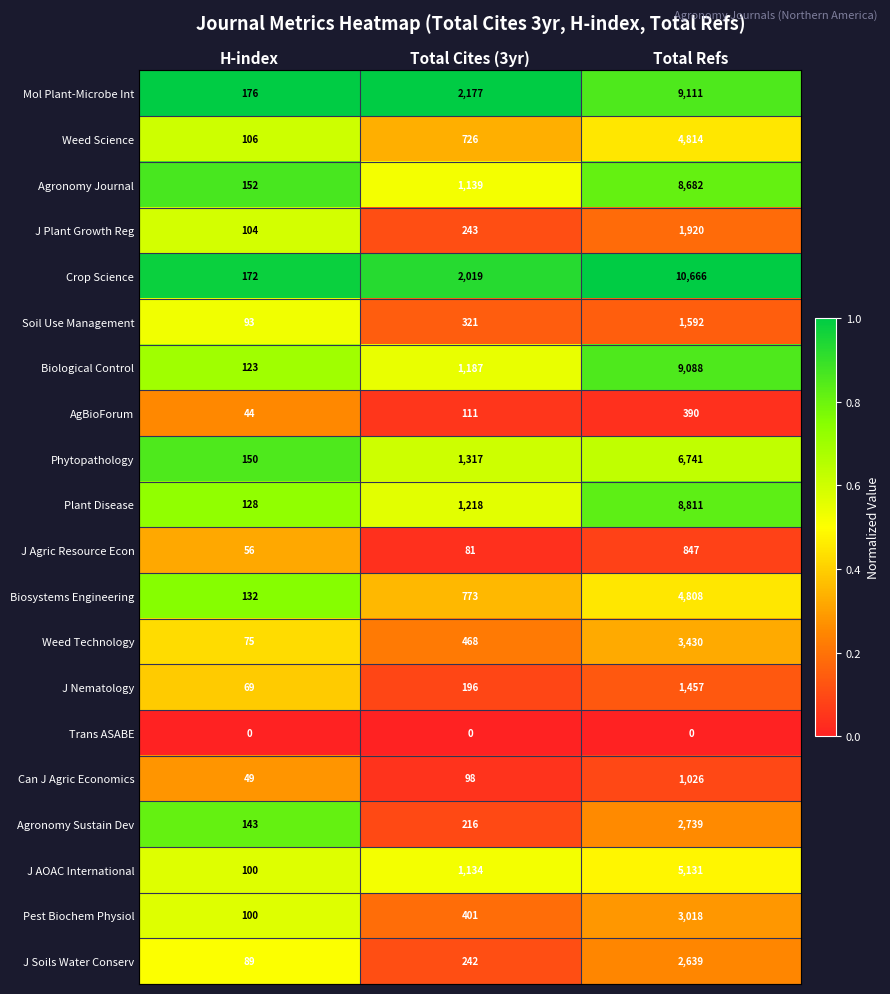

What is the sum of all Plant Disease values?

10157